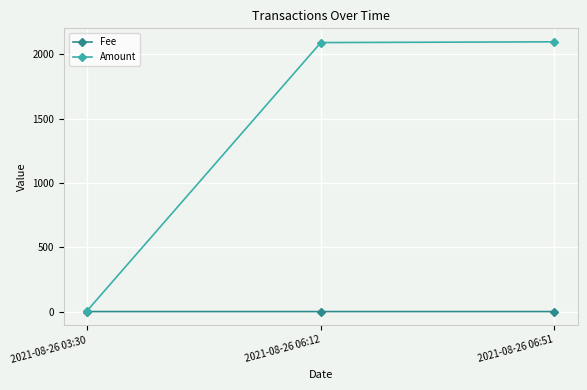

Which series has the widest spread of values?

Amount